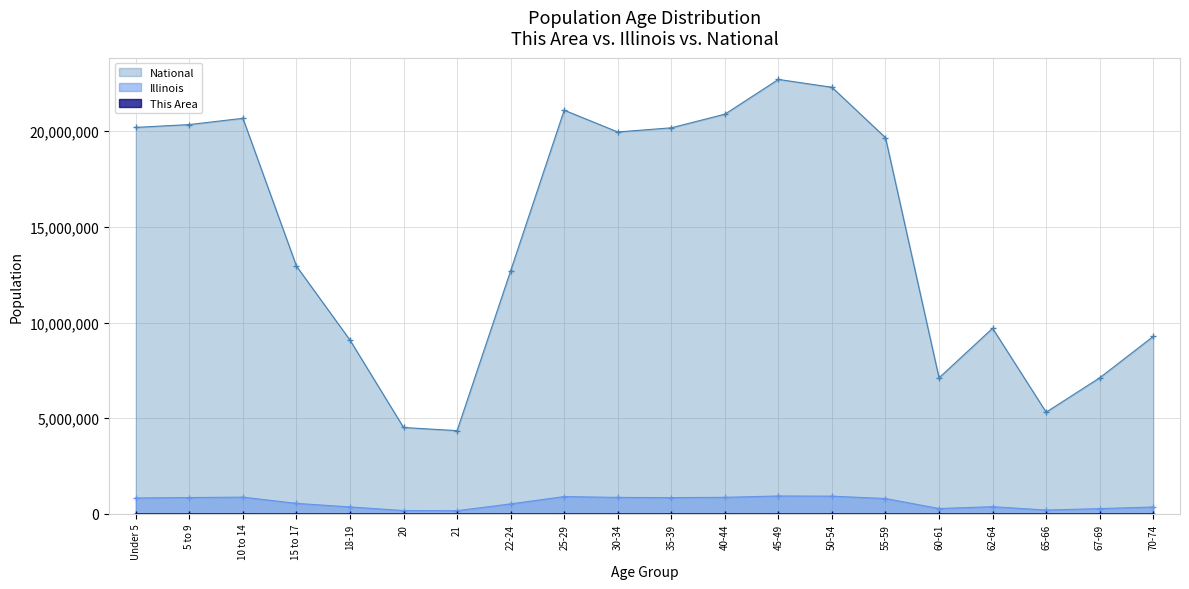

How many values in the This Area series are below 1757?

10